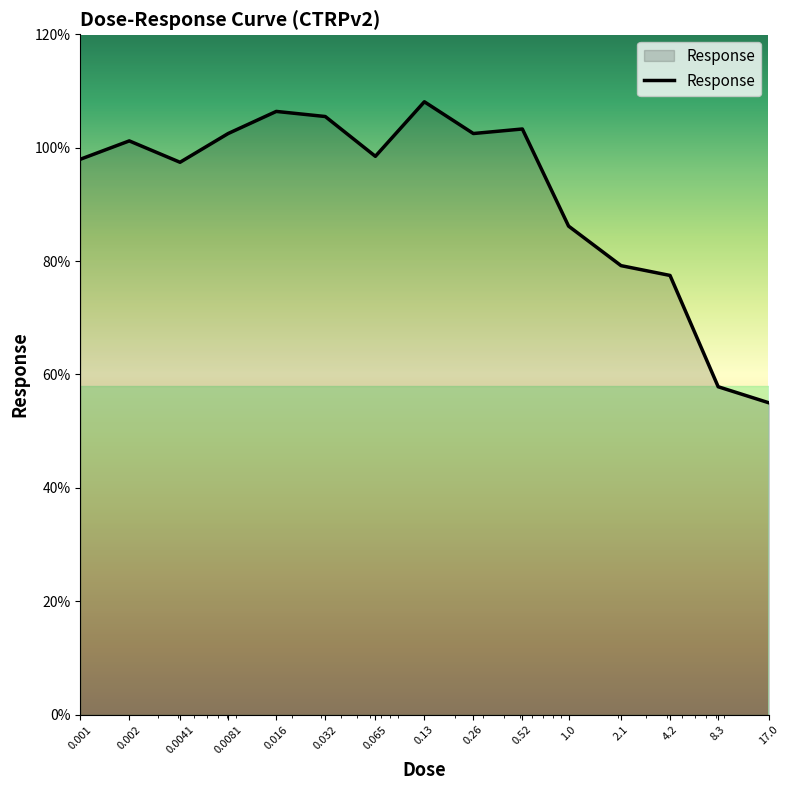

What is the greatest value displayed?

108.1